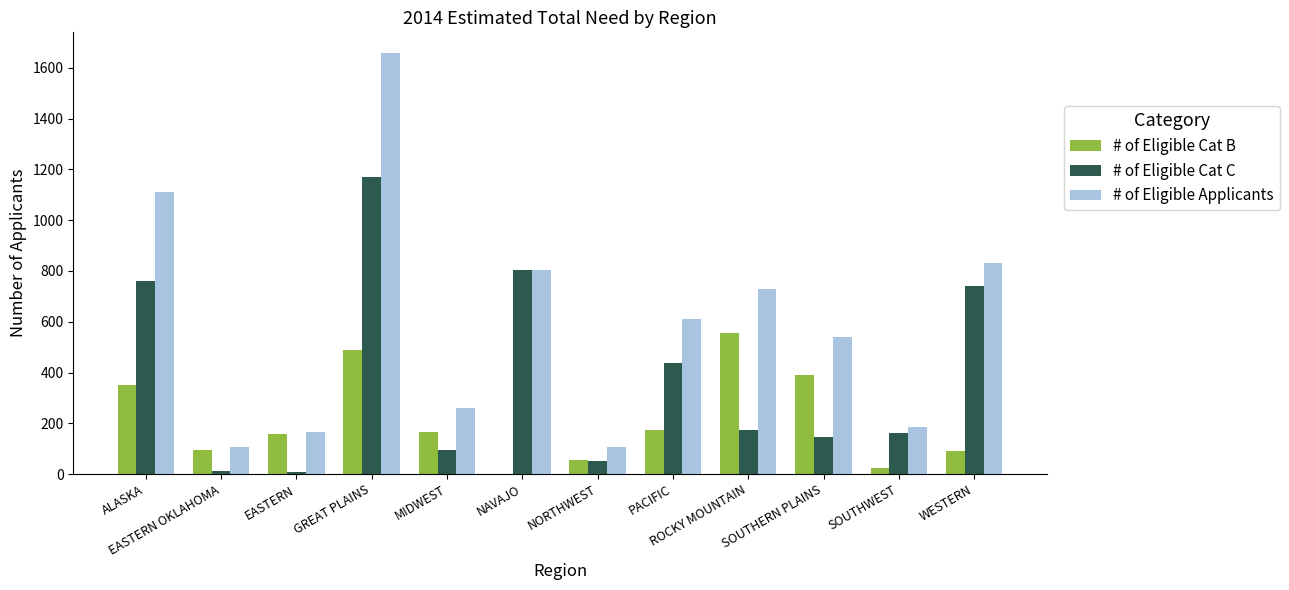

What are all the series names shown in the legend?

# of Eligible Cat B, # of Eligible Cat C, # of Eligible Applicants